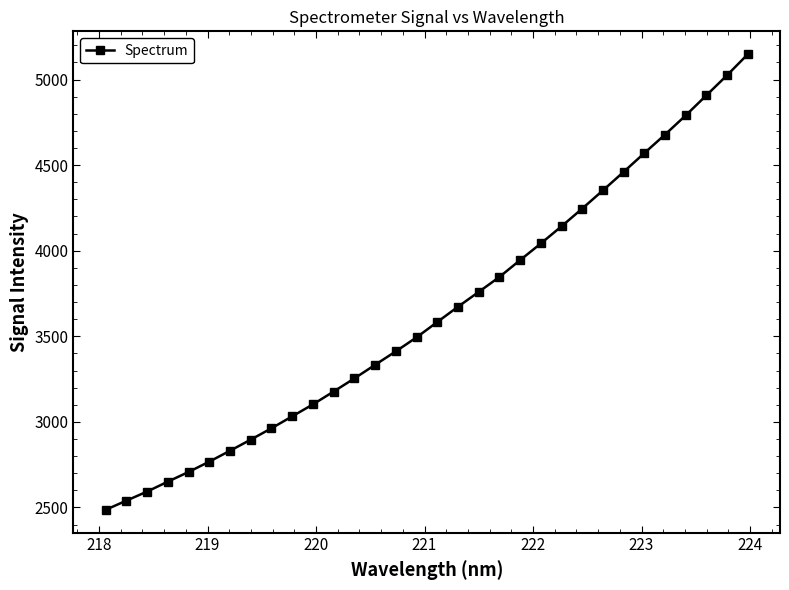

Count the number of categories in the chart.

32